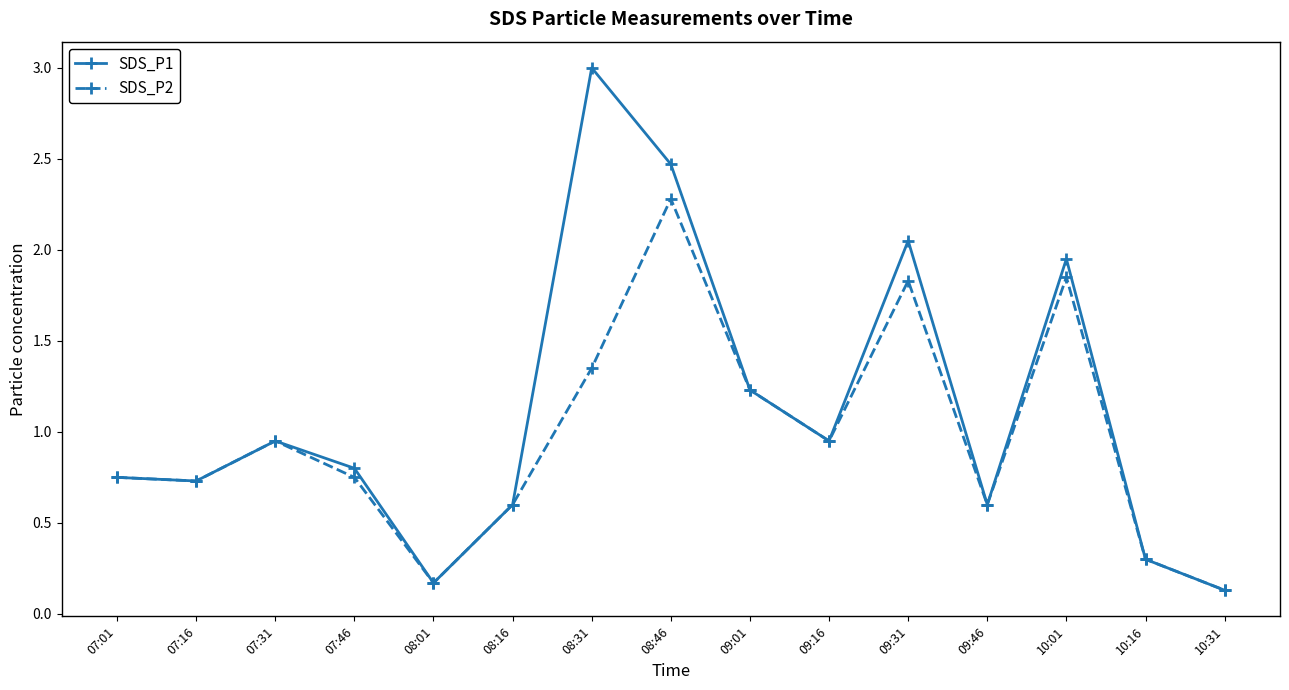

Rank the series by their average value, from lowest to highest.

SDS_P2, SDS_P1